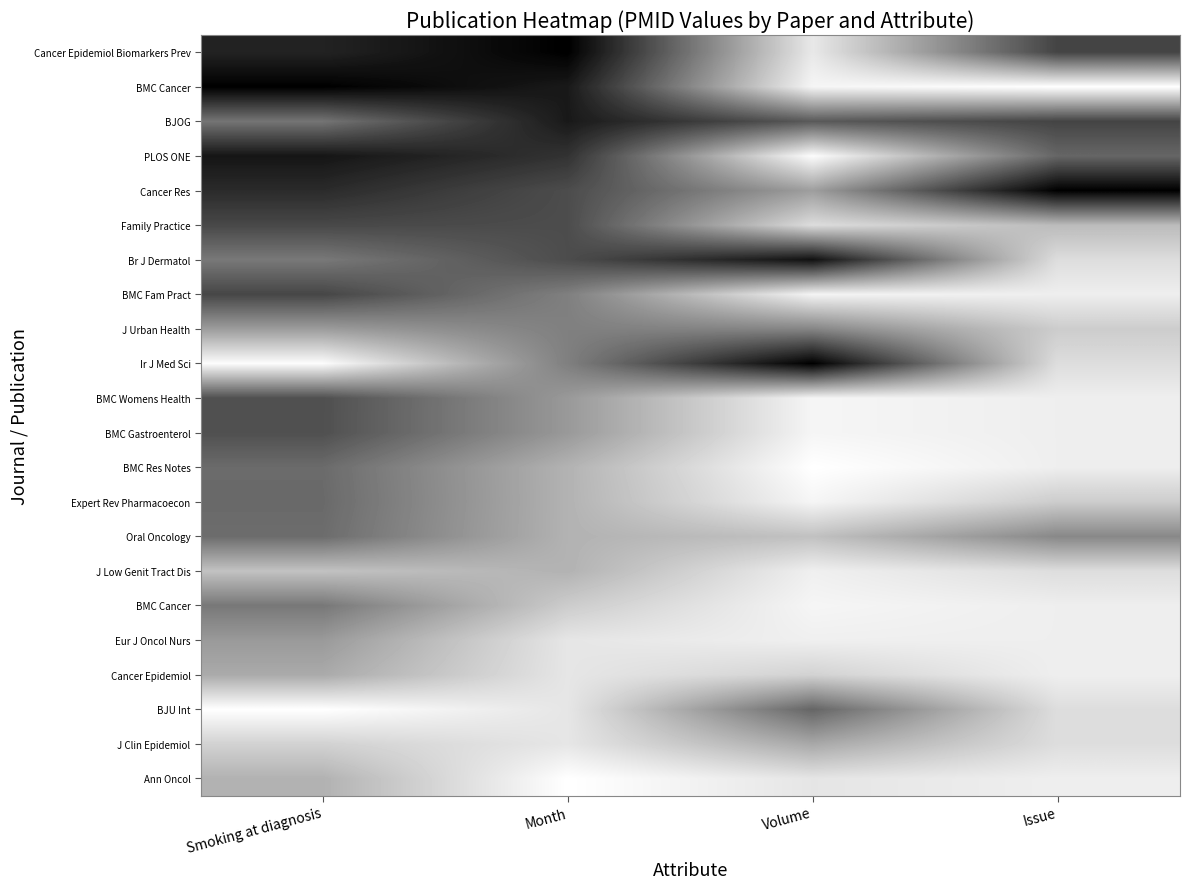

What is the maximum value shown in the chart?

1.0